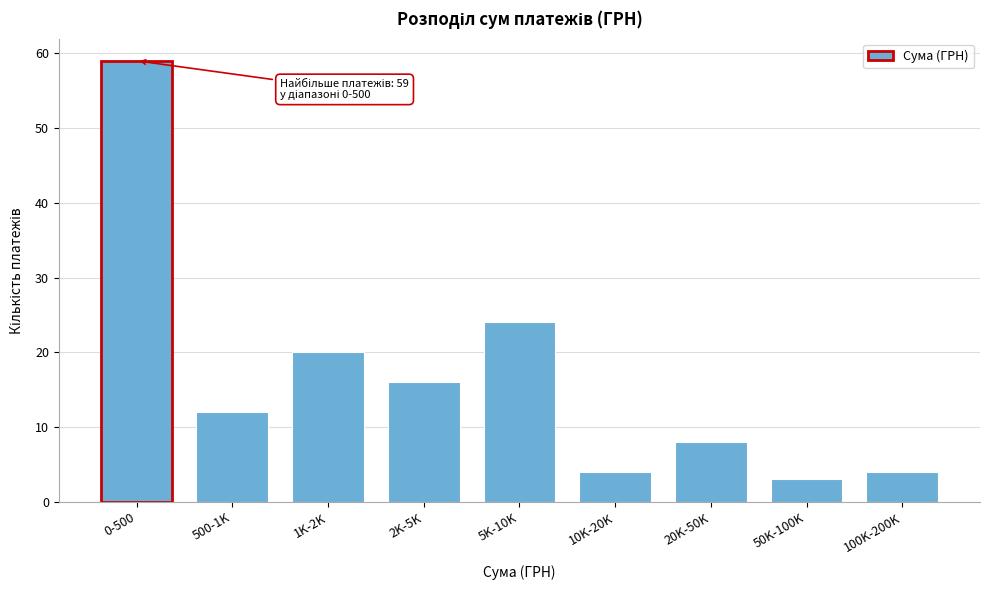

Reading left to right, list all the values displayed in this chart.

0-500=59	500-1K=12	1K-2K=20	2K-5K=16	5K-10K=24	10K-20K=4	20K-50K=8	50K-100K=3	100K-200K=4